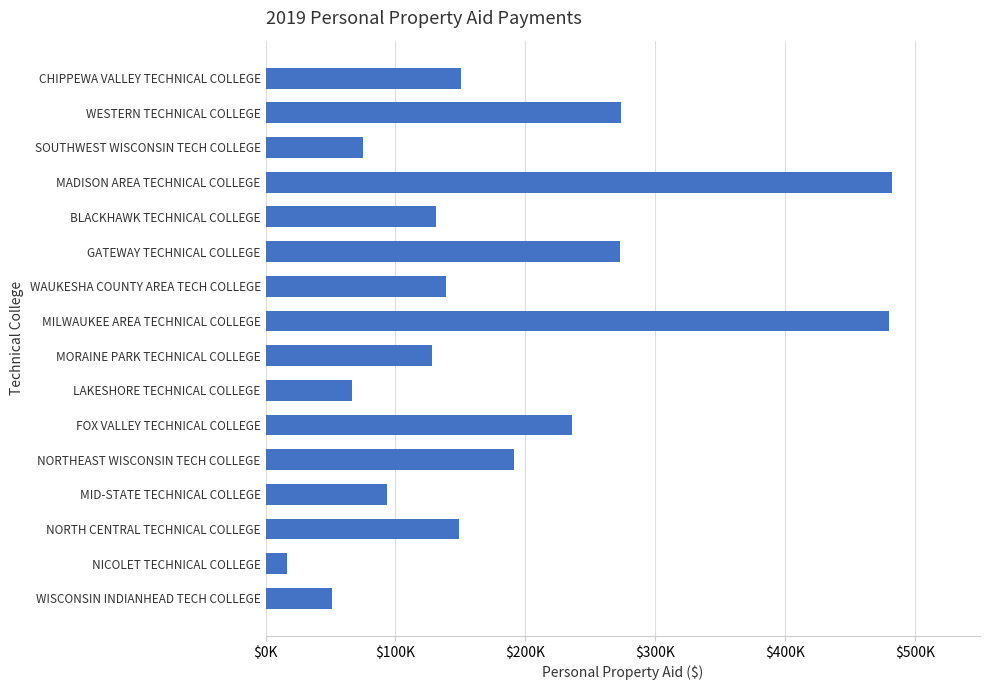

Are the bars horizontal?

Yes